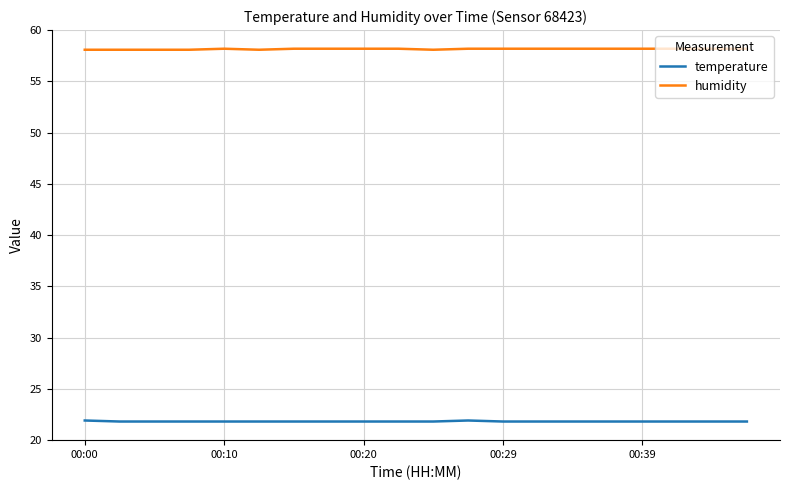

How many humidity values are between 58 and 59?

20